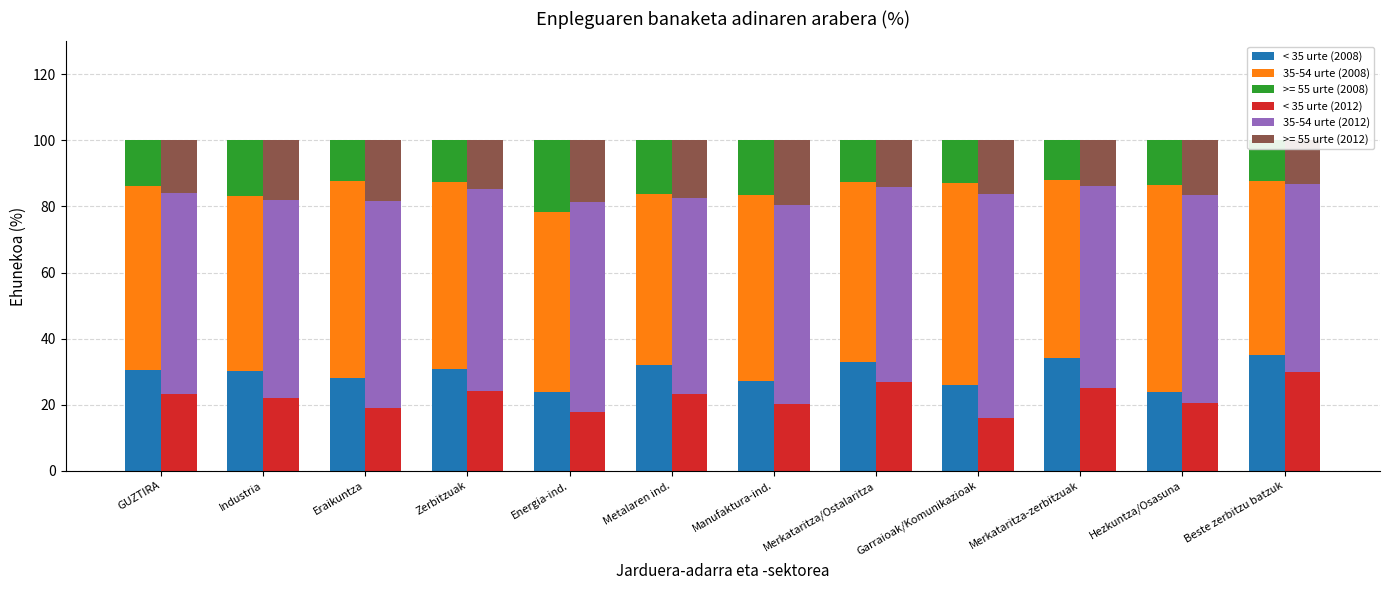

What is the label of the 10th bar from the left?

Merkataritza-zerbitzuak